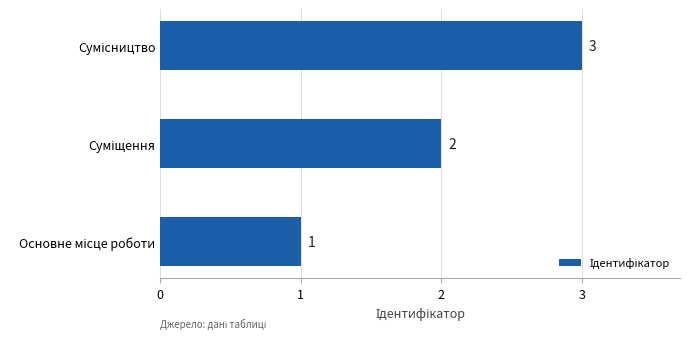

Count the values in the range 1 to 3.

3